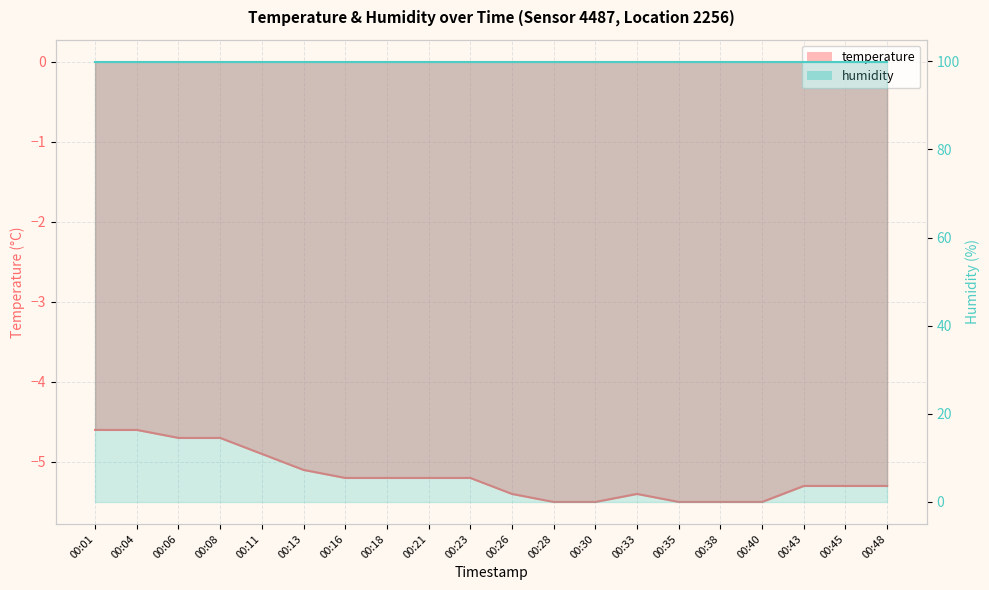

Reading left to right, list all the values displayed in this chart.

00:01=-4.6	00:04=-4.6	00:06=-4.7	00:08=-4.7	00:11=-4.9	00:13=-5.1	00:16=-5.2	00:18=-5.2	00:21=-5.2	00:23=-5.2	00:26=-5.4	00:28=-5.5	00:30=-5.5	00:33=-5.4	00:35=-5.5	00:38=-5.5	00:40=-5.5	00:43=-5.3	00:45=-5.3	00:48=-5.3